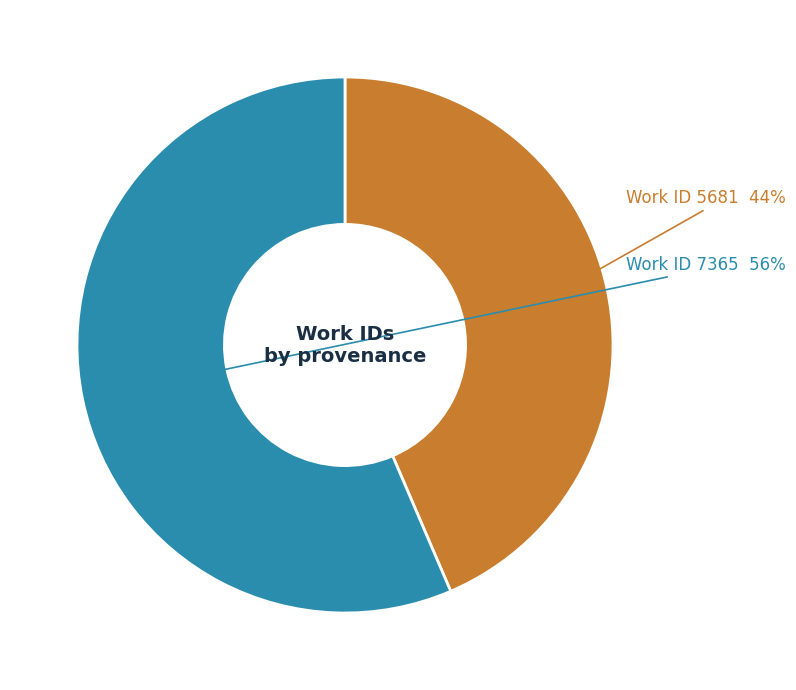

Is there any slice that represents more than half of the pie?

Yes